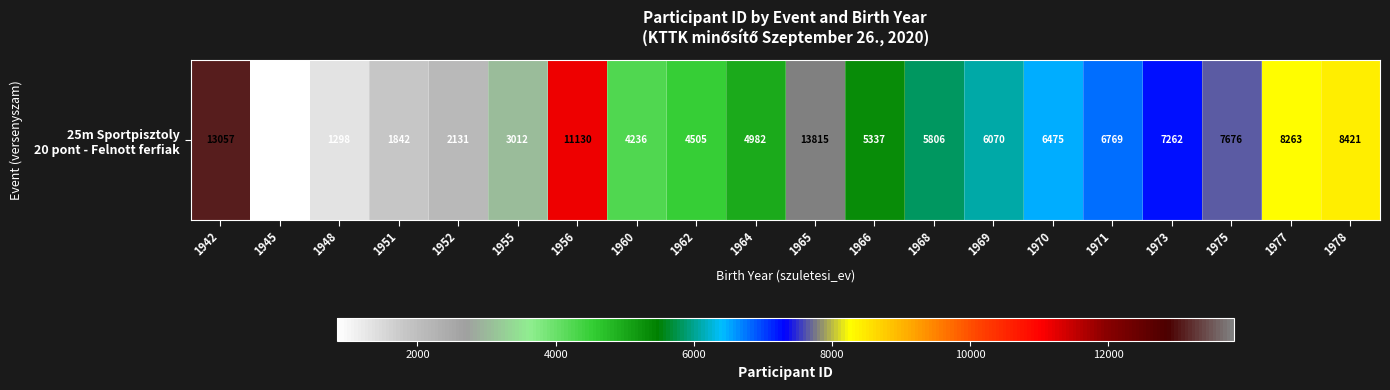

What is the difference between the values at 1960 and 1942?

8821